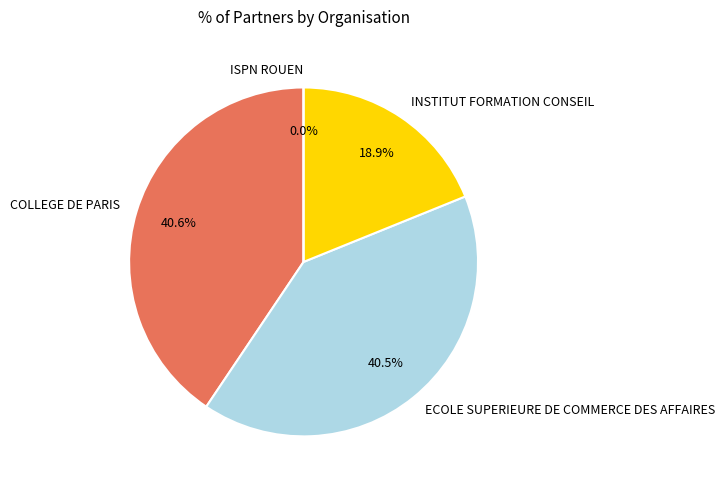

To the nearest percent, what percentage of the pie is COLLEGE DE PARIS?

41%